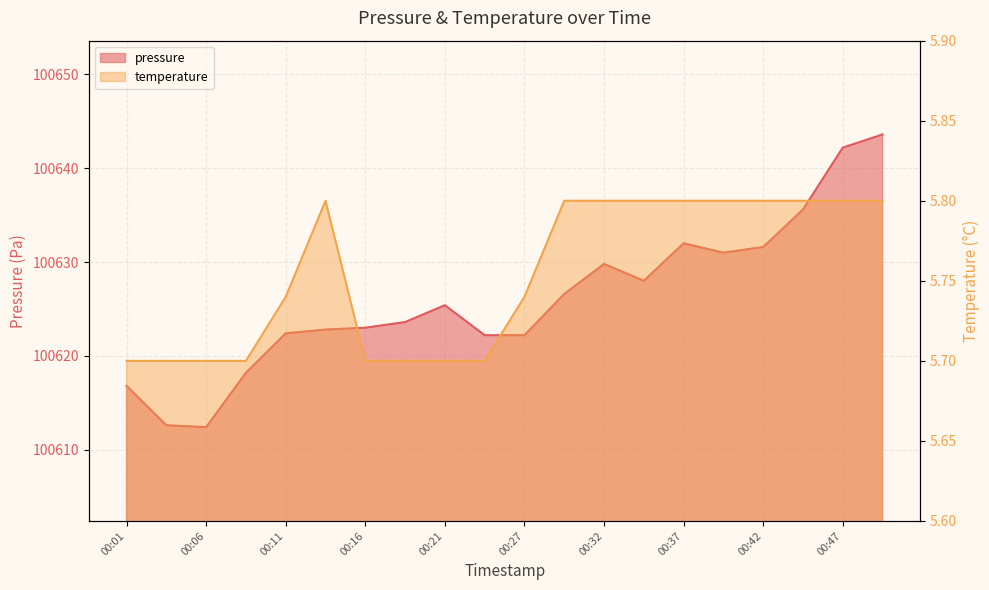

Count the temperature values in the range 5 to 6.

20